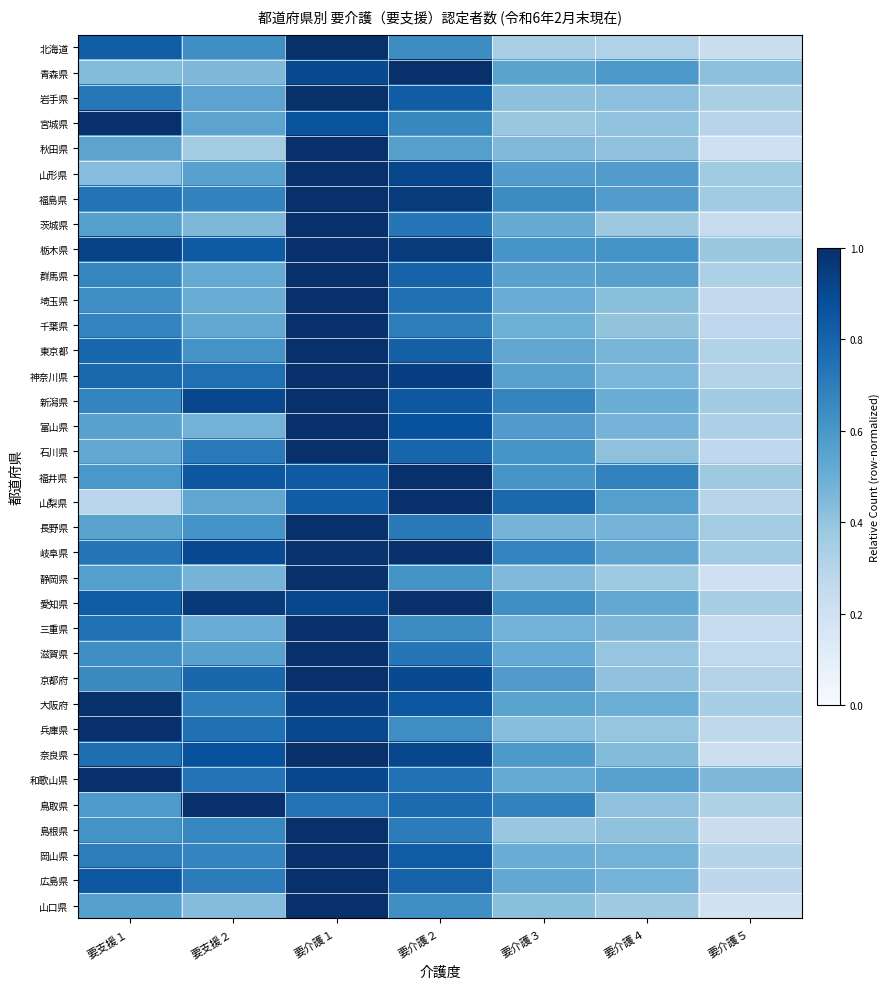

Reading left to right, transcribe all the data shown in this chart.

北海道: 要支援１=0.8	要支援２=0.6	要介護１=1.0	要介護２=0.6	要介護３=0.3	要介護４=0.3	要介護５=0.2
青森県: 要支援１=0.4	要支援２=0.5	要介護１=0.9	要介護２=1.0	要介護３=0.5	要介護４=0.6	要介護５=0.4
岩手県: 要支援１=0.7	要支援２=0.5	要介護１=1.0	要介護２=0.8	要介護３=0.4	要介護４=0.4	要介護５=0.3
宮城県: 要支援１=1.0	要支援２=0.5	要介護１=0.9	要介護２=0.7	要介護３=0.4	要介護４=0.4	要介護５=0.3
秋田県: 要支援１=0.5	要支援２=0.4	要介護１=1.0	要介護２=0.6	要介護３=0.4	要介護４=0.4	要介護５=0.2
山形県: 要支援１=0.4	要支援２=0.6	要介護１=1.0	要介護２=0.9	要介護３=0.6	要介護４=0.6	要介護５=0.4
福島県: 要支援１=0.7	要支援２=0.7	要介護１=1.0	要介護２=1.0	要介護３=0.6	要介護４=0.6	要介護５=0.4
茨城県: 要支援１=0.6	要支援２=0.5	要介護１=1.0	要介護２=0.7	要介護３=0.5	要介護４=0.4	要介護５=0.2
栃木県: 要支援１=0.9	要支援２=0.8	要介護１=1.0	要介護２=1.0	要介護３=0.6	要介護４=0.6	要介護５=0.4
群馬県: 要支援１=0.7	要支援２=0.5	要介護１=1.0	要介護２=0.8	要介護３=0.6	要介護４=0.6	要介護５=0.3
埼玉県: 要支援１=0.6	要支援２=0.5	要介護１=1.0	要介護２=0.8	要介護３=0.5	要介護４=0.4	要介護５=0.3
千葉県: 要支援１=0.7	要支援２=0.5	要介護１=1.0	要介護２=0.7	要介護３=0.5	要介護４=0.4	要介護５=0.3
東京都: 要支援１=0.8	要支援２=0.6	要介護１=1.0	要介護２=0.8	要介護３=0.5	要介護４=0.5	要介護５=0.3
神奈川県: 要支援１=0.8	要支援２=0.8	要介護１=1.0	要介護２=0.9	要介護３=0.6	要介護４=0.5	要介護５=0.3
新潟県: 要支援１=0.7	要支援２=0.9	要介護１=1.0	要介護２=0.8	要介護３=0.7	要介護４=0.5	要介護５=0.4
富山県: 要支援１=0.6	要支援２=0.5	要介護１=1.0	要介護２=0.9	要介護３=0.6	要介護４=0.5	要介護５=0.3
石川県: 要支援１=0.5	要支援２=0.7	要介護１=1.0	要介護２=0.8	要介護３=0.6	要介護４=0.4	要介護５=0.3
福井県: 要支援１=0.6	要支援２=0.9	要介護１=0.8	要介護２=1.0	要介護３=0.6	要介護４=0.7	要介護５=0.4
山梨県: 要支援１=0.3	要支援２=0.5	要介護１=0.8	要介護２=1.0	要介護３=0.8	要介護４=0.6	要介護５=0.3
長野県: 要支援１=0.5	要支援２=0.6	要介護１=1.0	要介護２=0.7	要介護３=0.5	要介護４=0.5	要介護５=0.4
岐阜県: 要支援１=0.7	要支援２=0.9	要介護１=1.0	要介護２=1.0	要介護３=0.7	要介護４=0.5	要介護５=0.4
静岡県: 要支援１=0.6	要支援２=0.5	要介護１=1.0	要介護２=0.6	要介護３=0.4	要介護４=0.4	要介護５=0.2
愛知県: 要支援１=0.8	要支援２=1.0	要介護１=0.9	要介護２=1.0	要介護３=0.6	要介護４=0.5	要介護５=0.3
三重県: 要支援１=0.7	要支援２=0.5	要介護１=1.0	要介護２=0.7	要介護３=0.5	要介護４=0.5	要介護５=0.2
滋賀県: 要支援１=0.6	要支援２=0.6	要介護１=1.0	要介護２=0.7	要介護３=0.5	要介護４=0.4	要介護５=0.3
京都府: 要支援１=0.7	要支援２=0.8	要介護１=1.0	要介護２=0.9	要介護３=0.6	要介護４=0.4	要介護５=0.3
大阪府: 要支援１=1.0	要支援２=0.7	要介護１=0.9	要介護２=0.9	要介護３=0.5	要介護４=0.5	要介護５=0.3
兵庫県: 要支援１=1.0	要支援２=0.8	要介護１=0.9	要介護２=0.6	要介護３=0.4	要介護４=0.4	要介護５=0.3
奈良県: 要支援１=0.8	要支援２=0.9	要介護１=1.0	要介護２=0.9	要介護３=0.6	要介護４=0.4	要介護５=0.2
和歌山県: 要支援１=1.0	要支援２=0.7	要介護１=0.9	要介護２=0.7	要介護３=0.5	要介護４=0.6	要介護５=0.5
鳥取県: 要支援１=0.6	要支援２=1.0	要介護１=0.7	要介護２=0.8	要介護３=0.7	要介護４=0.4	要介護５=0.3
島根県: 要支援１=0.6	要支援２=0.7	要介護１=1.0	要介護２=0.7	要介護３=0.4	要介護４=0.4	要介護５=0.2
岡山県: 要支援１=0.7	要支援２=0.7	要介護１=1.0	要介護２=0.8	要介護３=0.5	要介護４=0.5	要介護５=0.3
広島県: 要支援１=0.8	要支援２=0.7	要介護１=1.0	要介護２=0.8	要介護３=0.5	要介護４=0.5	要介護５=0.3
山口県: 要支援１=0.6	要支援２=0.4	要介護１=1.0	要介護２=0.6	要介護３=0.4	要介護４=0.4	要介護５=0.2